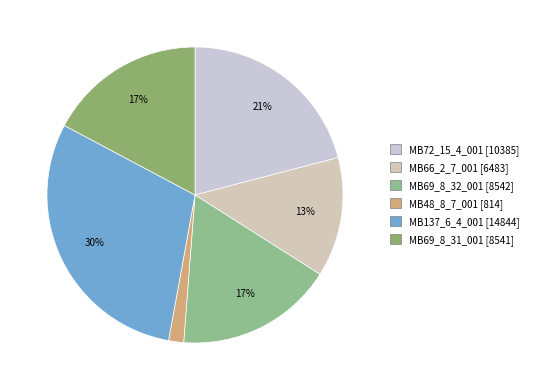

To the nearest percent, what is the difference between the largest and smallest slice percentages?

28%